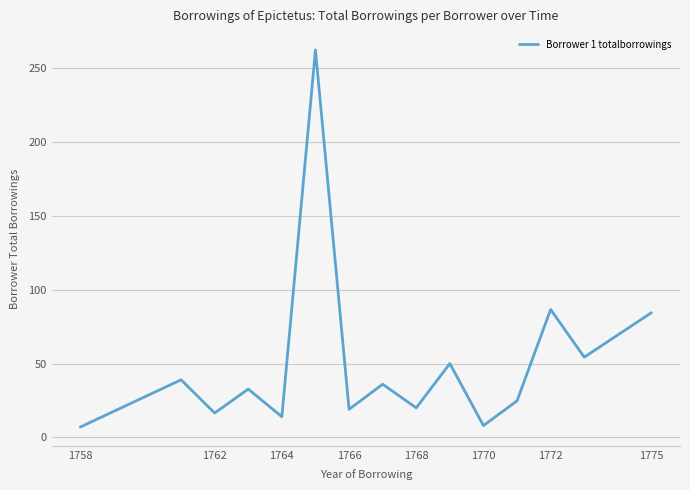

What is the minimum value shown in the chart?

7.0